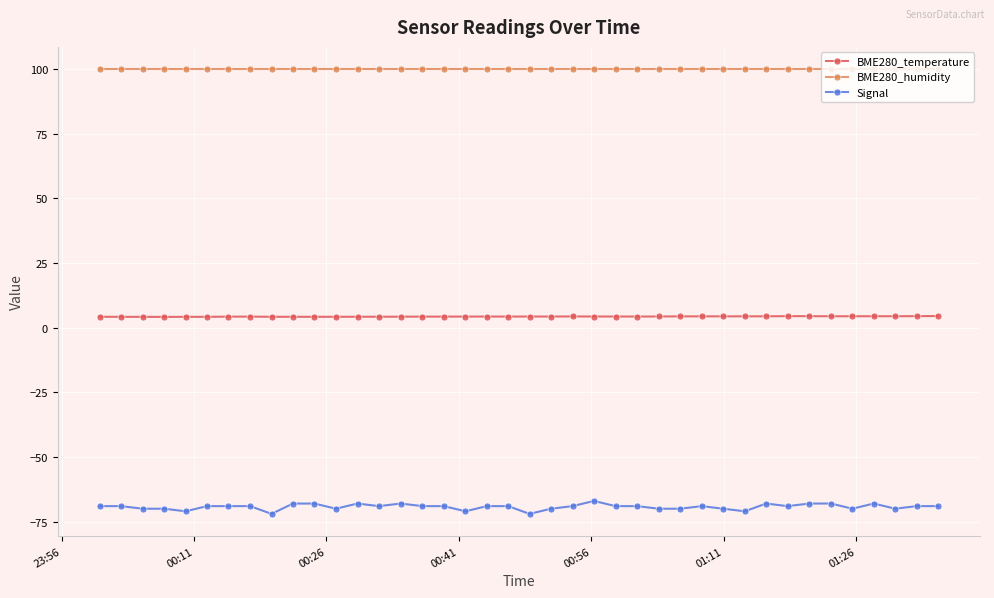

Count the number of categories in the chart.

40